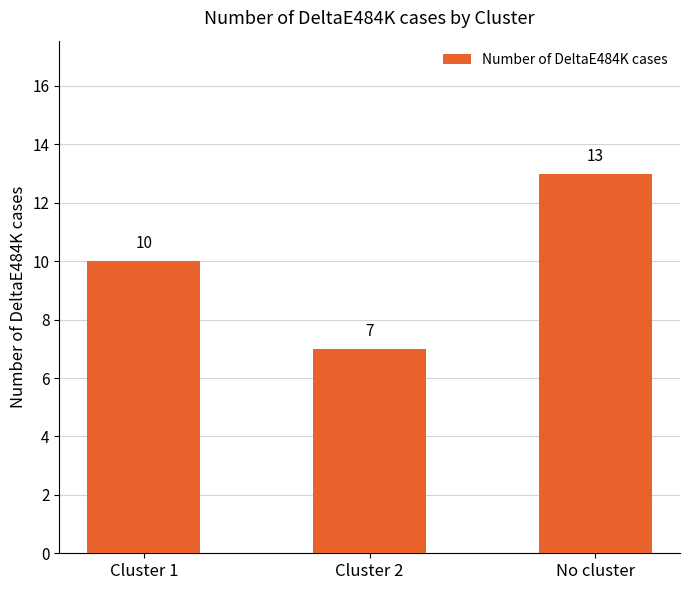

Reading right to left, transcribe all the data shown in this chart.

No cluster=13	Cluster 2=7	Cluster 1=10